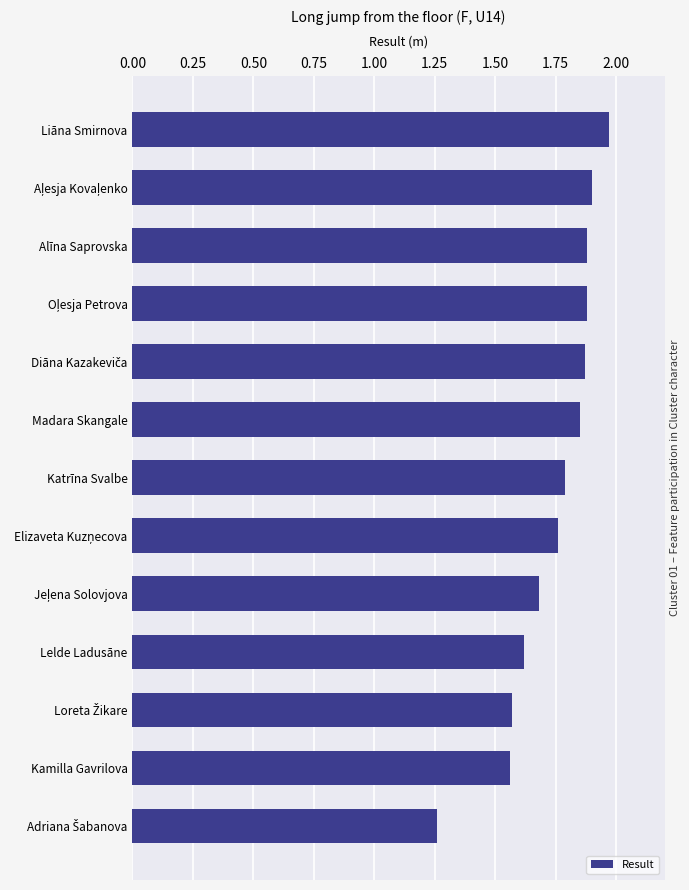

Between Kamilla Gavrilova and Katrīna Svalbe, which is larger?

Katrīna Svalbe